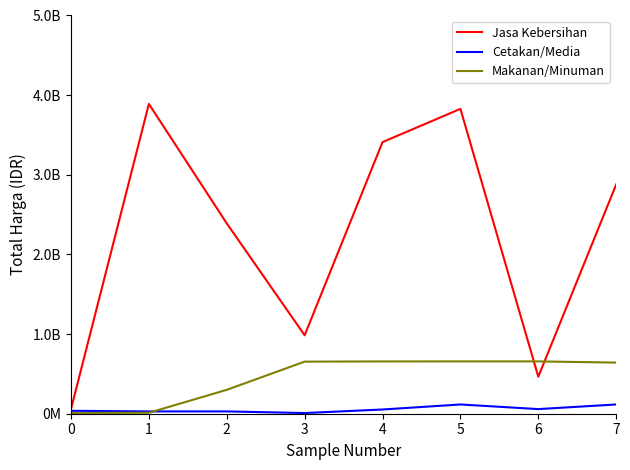

Is this an area chart (filled region under the line)?

No